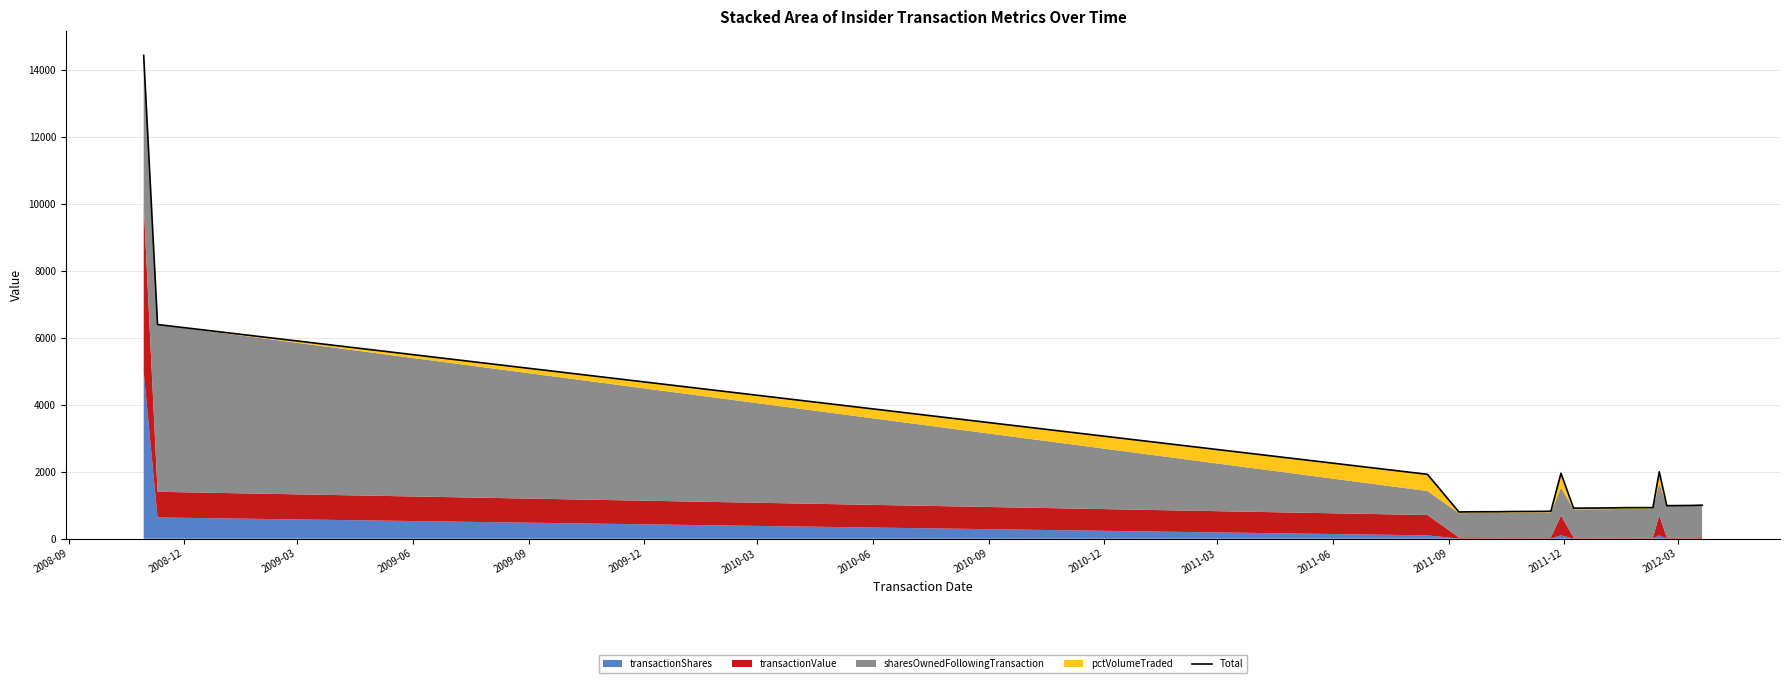

Reading left to right, list all the values displayed in this chart.

14445.4	6402.9	1925.1	798.8	805.5	806.8	812.4	816.8	821.9	1956.2	913.6	917.1	922.8	928.3	928.9	2000.9	988.2	994.3	1003.4